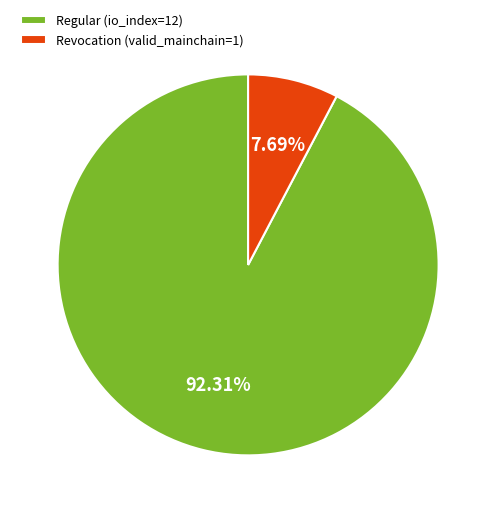

Do Regular (io_index=12) and Revocation (valid_mainchain=1) together represent more than half of the pie?

Yes